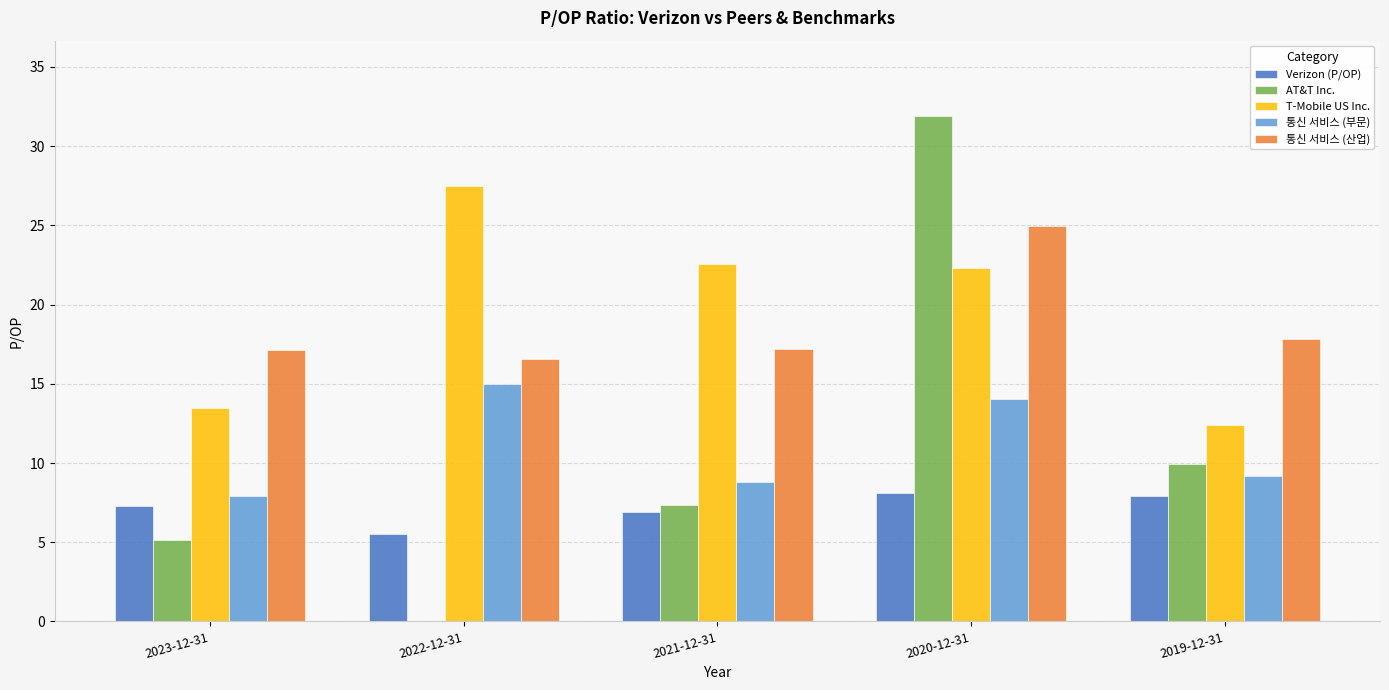

The value of 통신 서비스 (산업) at 2023-12-31 is 17.1. True or false?

True